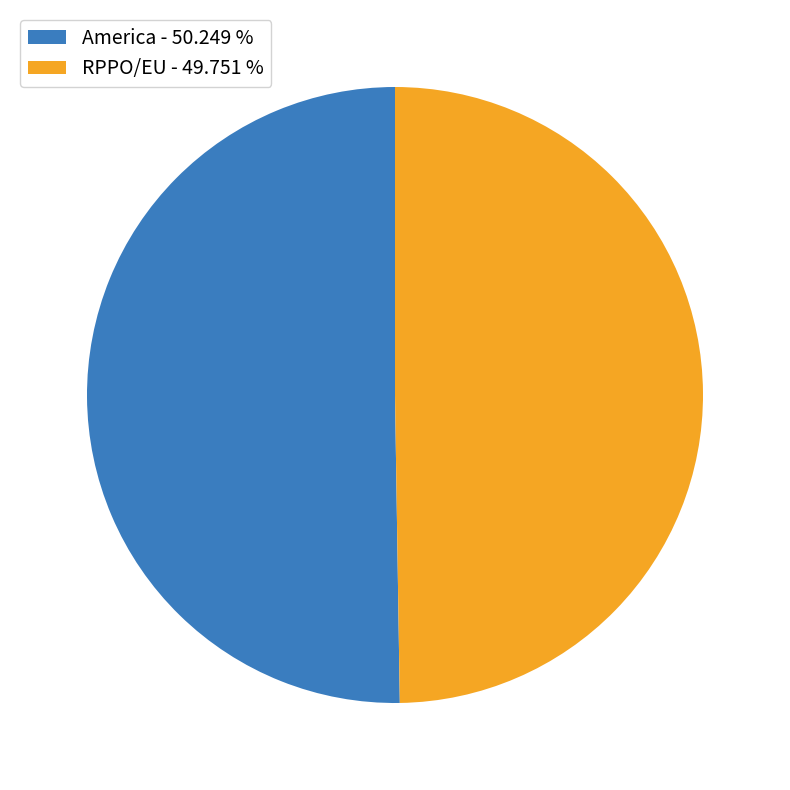

What is the ratio of the value at RPPO/EU to the value at America?

1.0